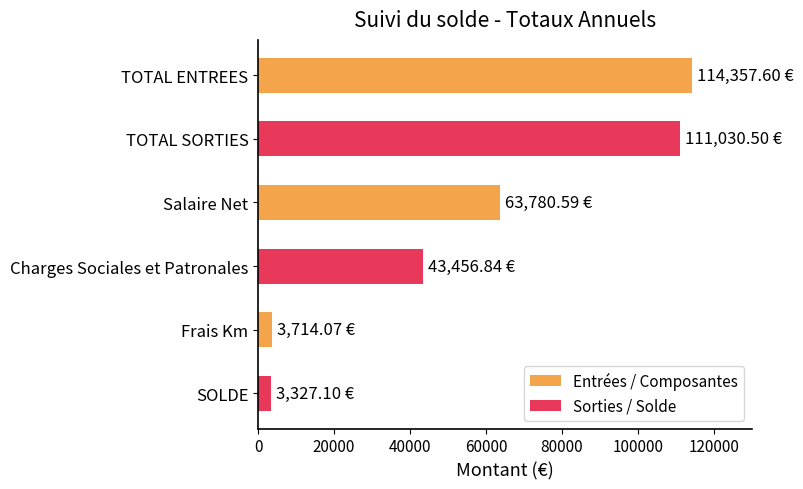

What is the difference between the maximum and minimum values?

111030.5